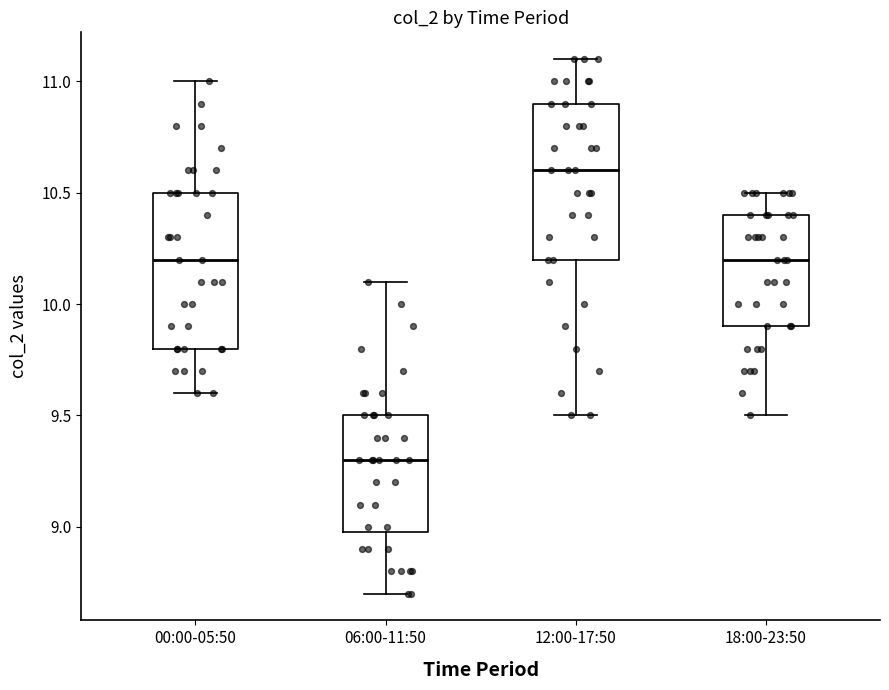

Where is the upper edge of the box for 00:00-05:50 on the y-axis? The values are not printed on the chart, so give them approximately, as read against the axis.

10.5